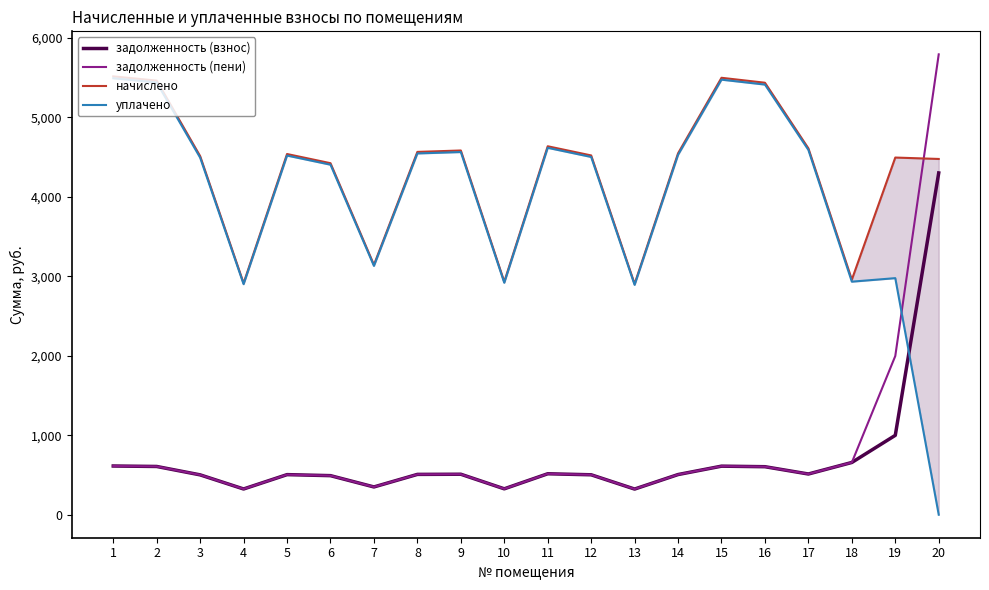

Is this an area chart (filled region under the line)?

No